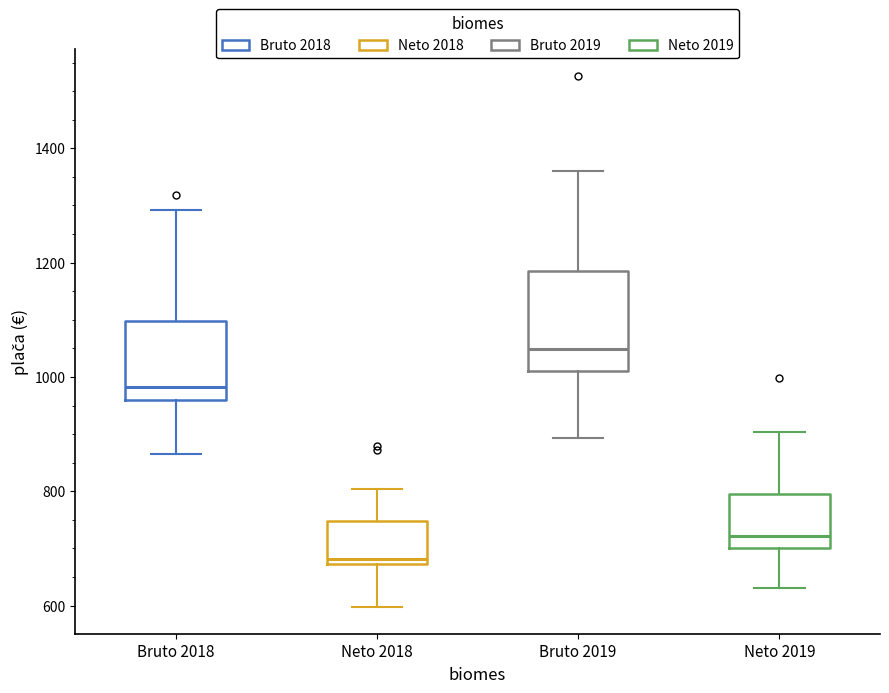

Where is the lower edge of the box for Bruto 2018 on the y-axis? The values are not printed on the chart, so give them approximately, as read against the axis.

960